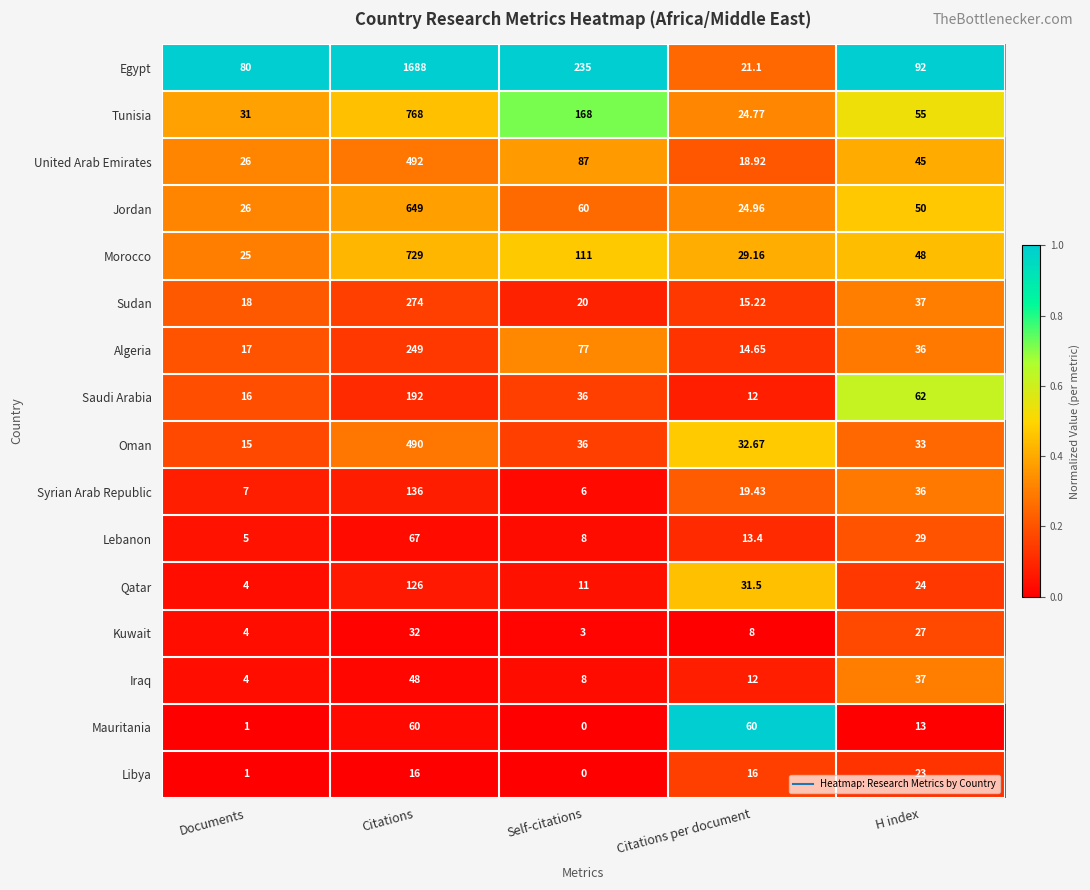

Which category has the highest value in the Iraq series?

Citations